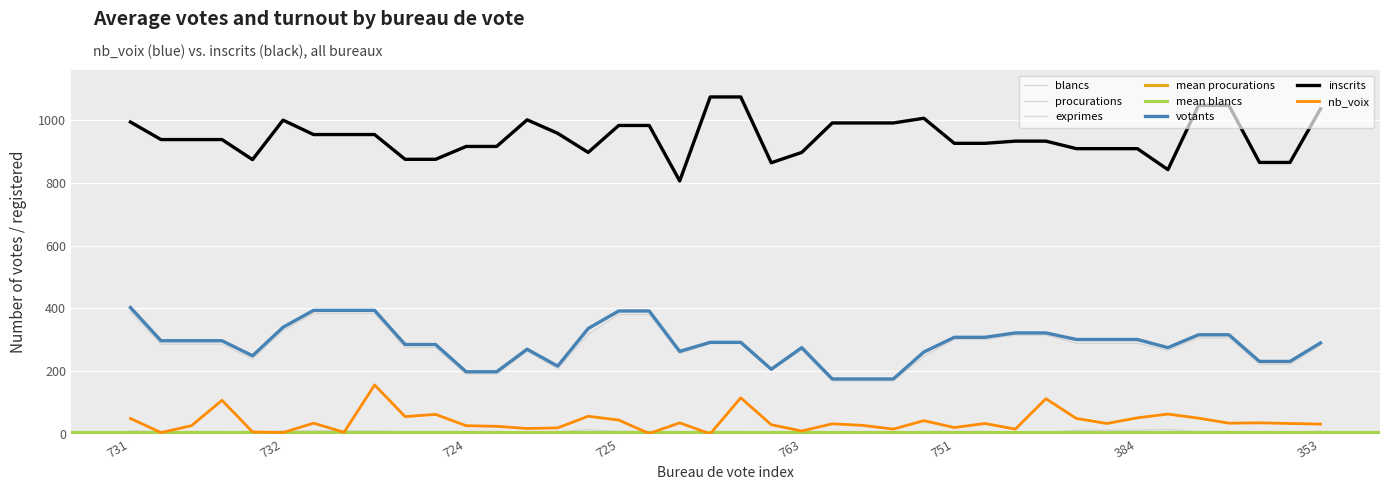

Rank the categories by blancs value from lowest to highest.

715, 715, 381, 381, 755, 353, 333, 333, 764, 753, 723, 723, 723, 335, 766, 341, 341, 741, 741, 741, 712, 712, 724, 724, 752, 725, 725, 763, 733, 751, 751, 732, 384, 384, 384, 731, 711, 711, 711, 761